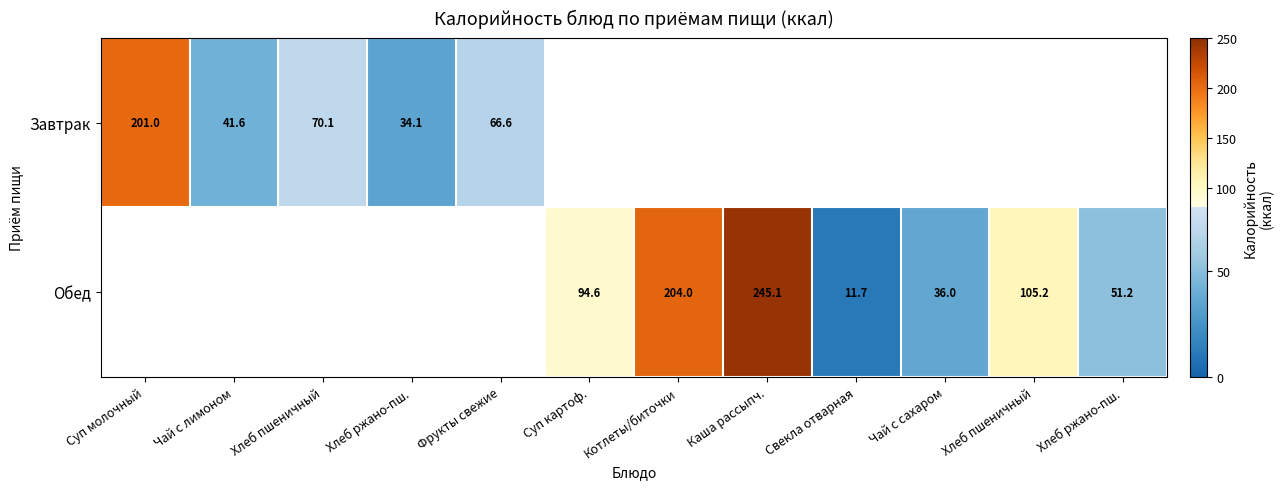

At Хлеб ржано-пш., list the series in order from smallest to largest.

Завтрак, Обед